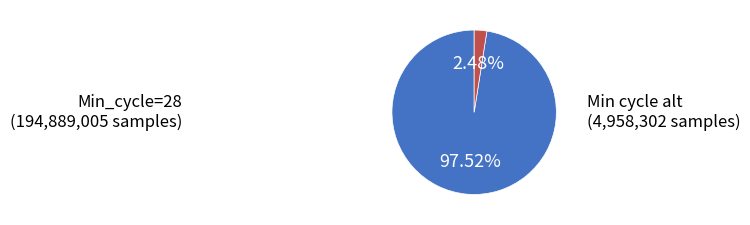

Is there a majority slice in this chart?

Yes